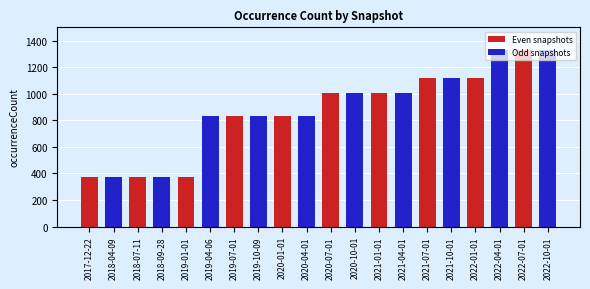

The value at 2018-04-09 is 372. True or false?

True